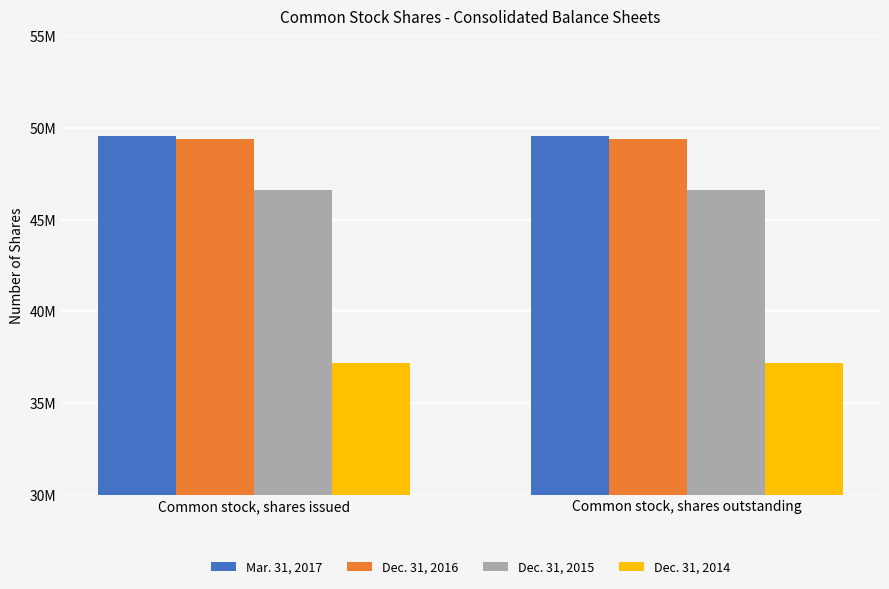

At Common stock, shares issued, list the series in order from largest to smallest.

Mar. 31, 2017, Dec. 31, 2016, Dec. 31, 2015, Dec. 31, 2014